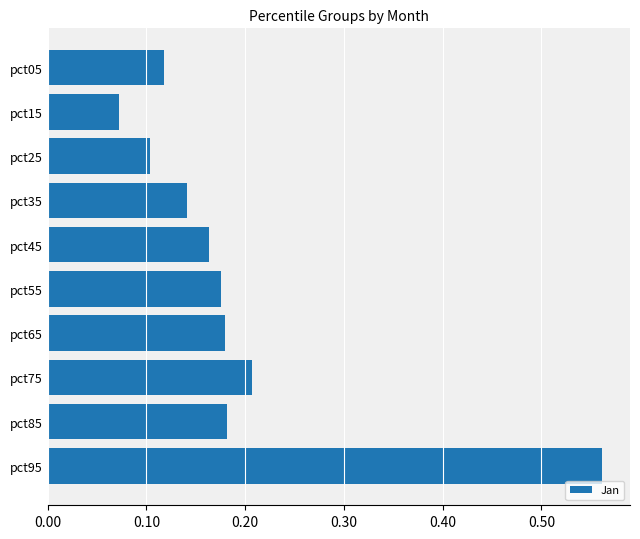

What is the change in value from pct35 to pct95?

+0.4